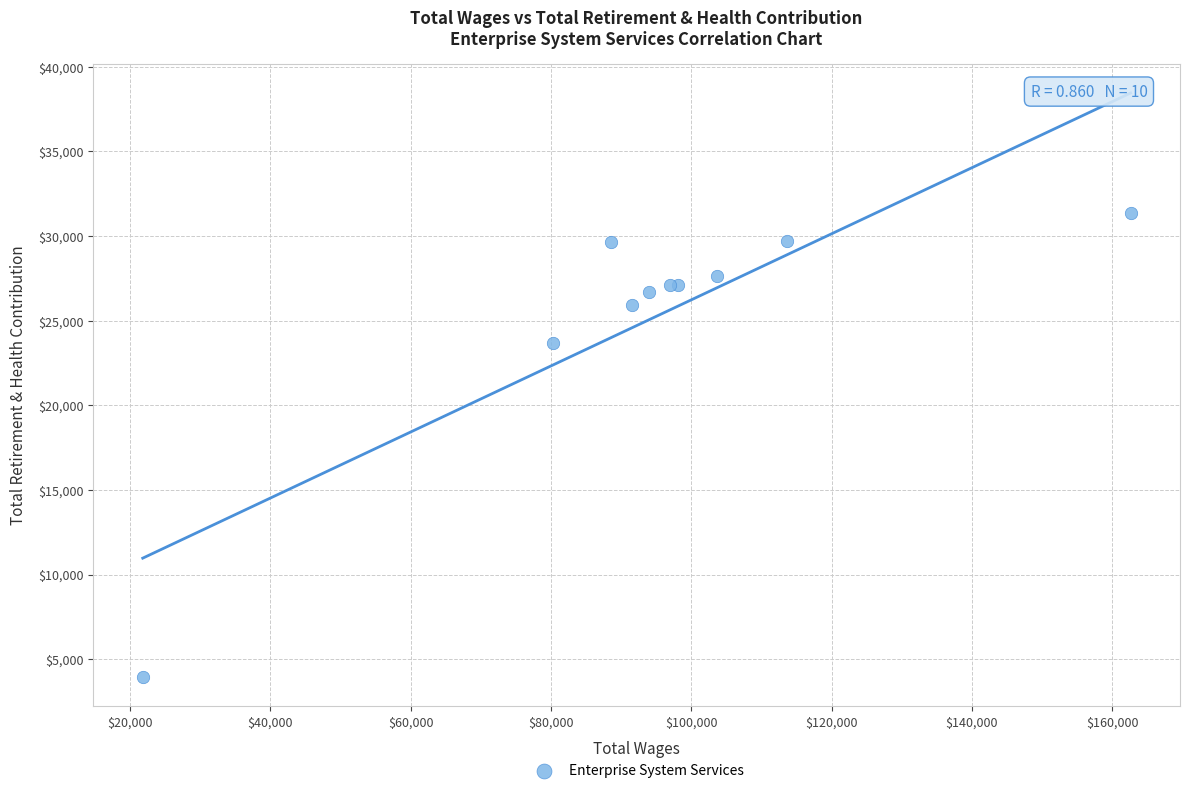

What Y value in the scatter plot is closest to 17643?

23679